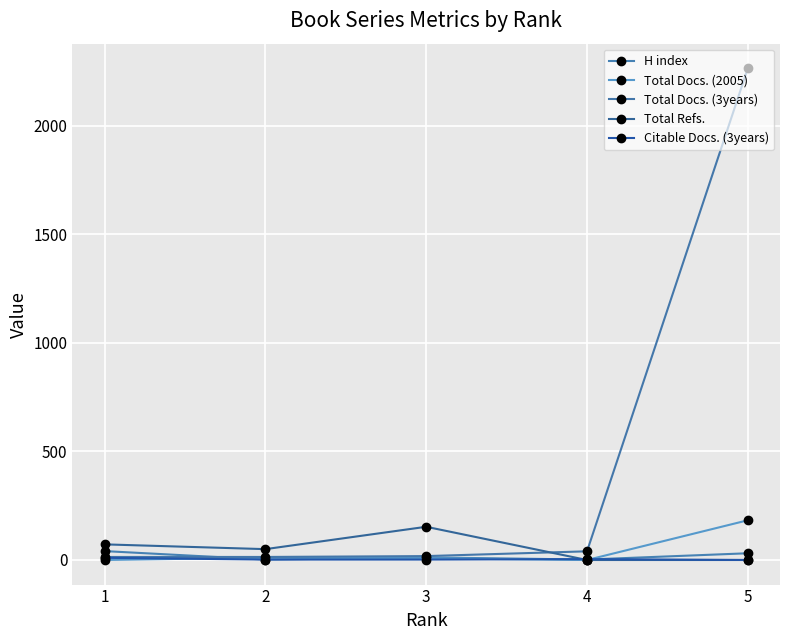

How many data points in Total Docs. (3years) are less than 18?

2